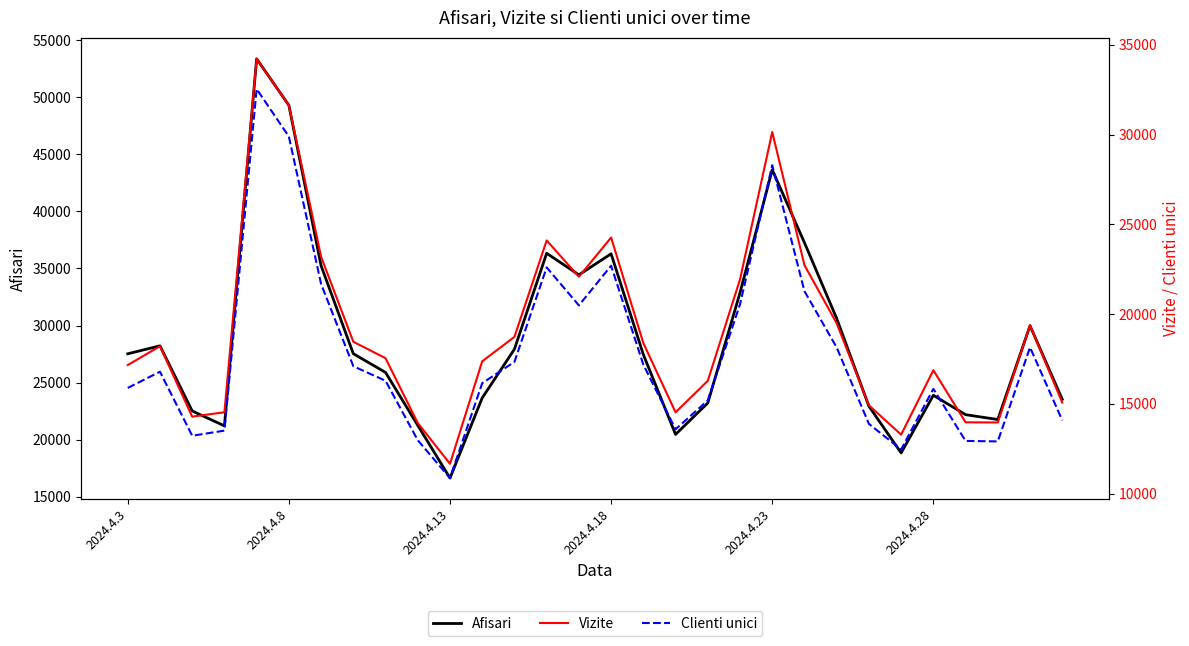

True or false: Afisari and Vizite cross at least once.

False